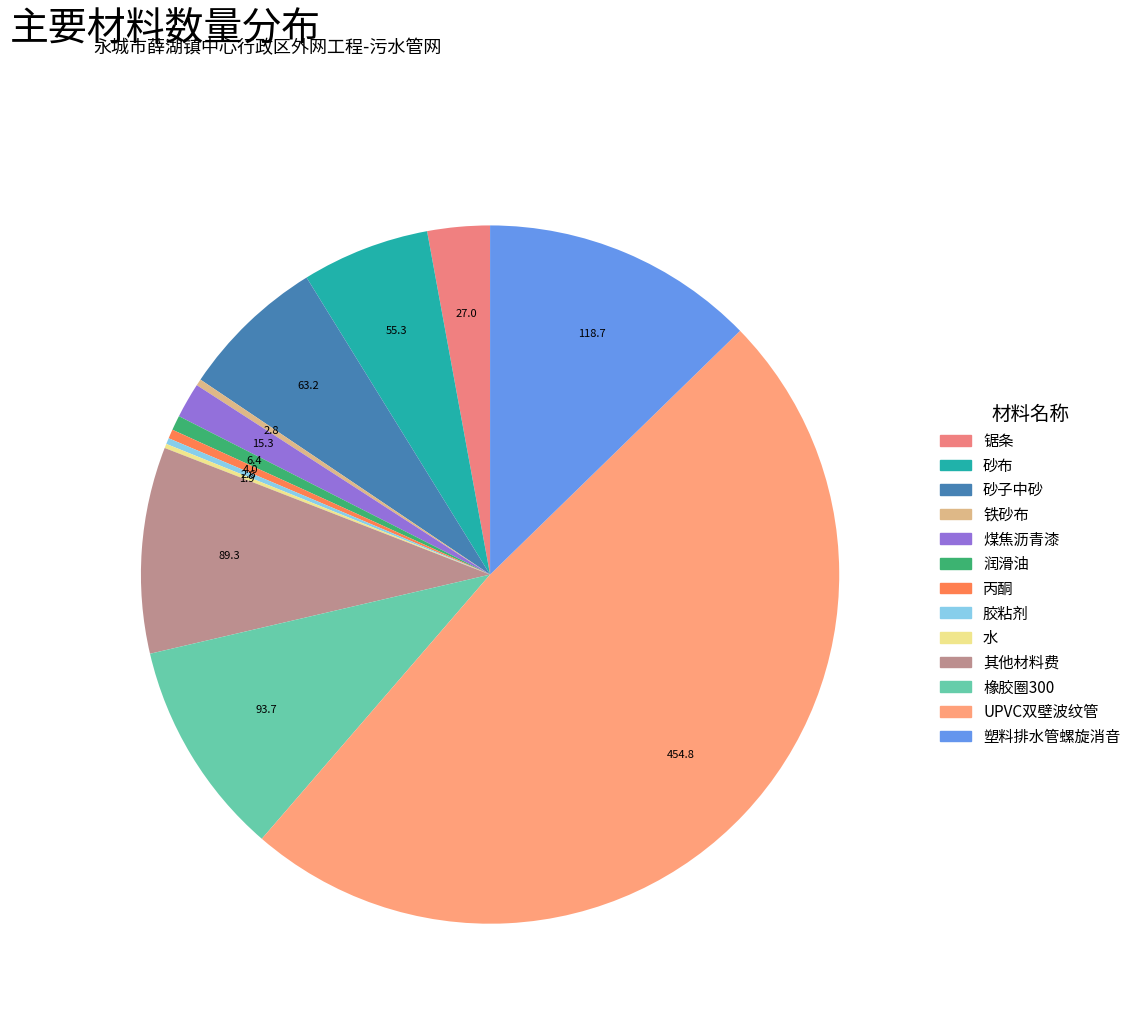

Does 锯条 represent more than half of the total?

No